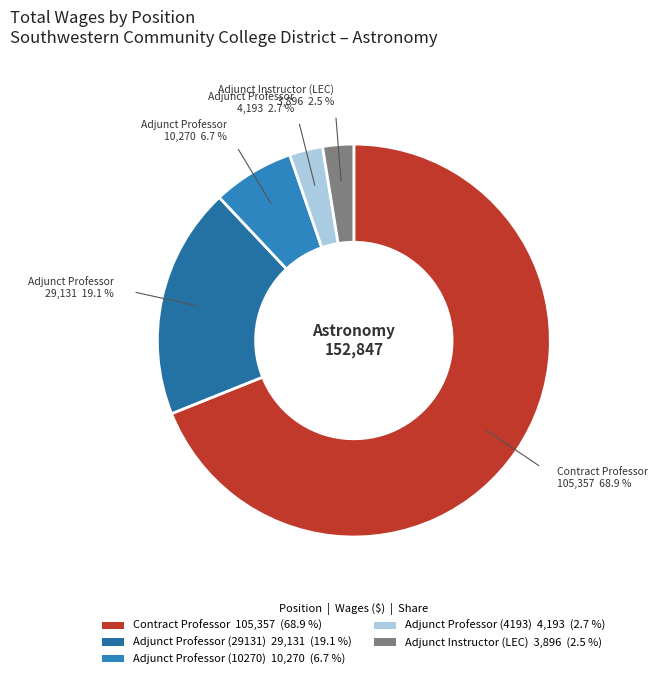

How many segments does this pie chart have?

5